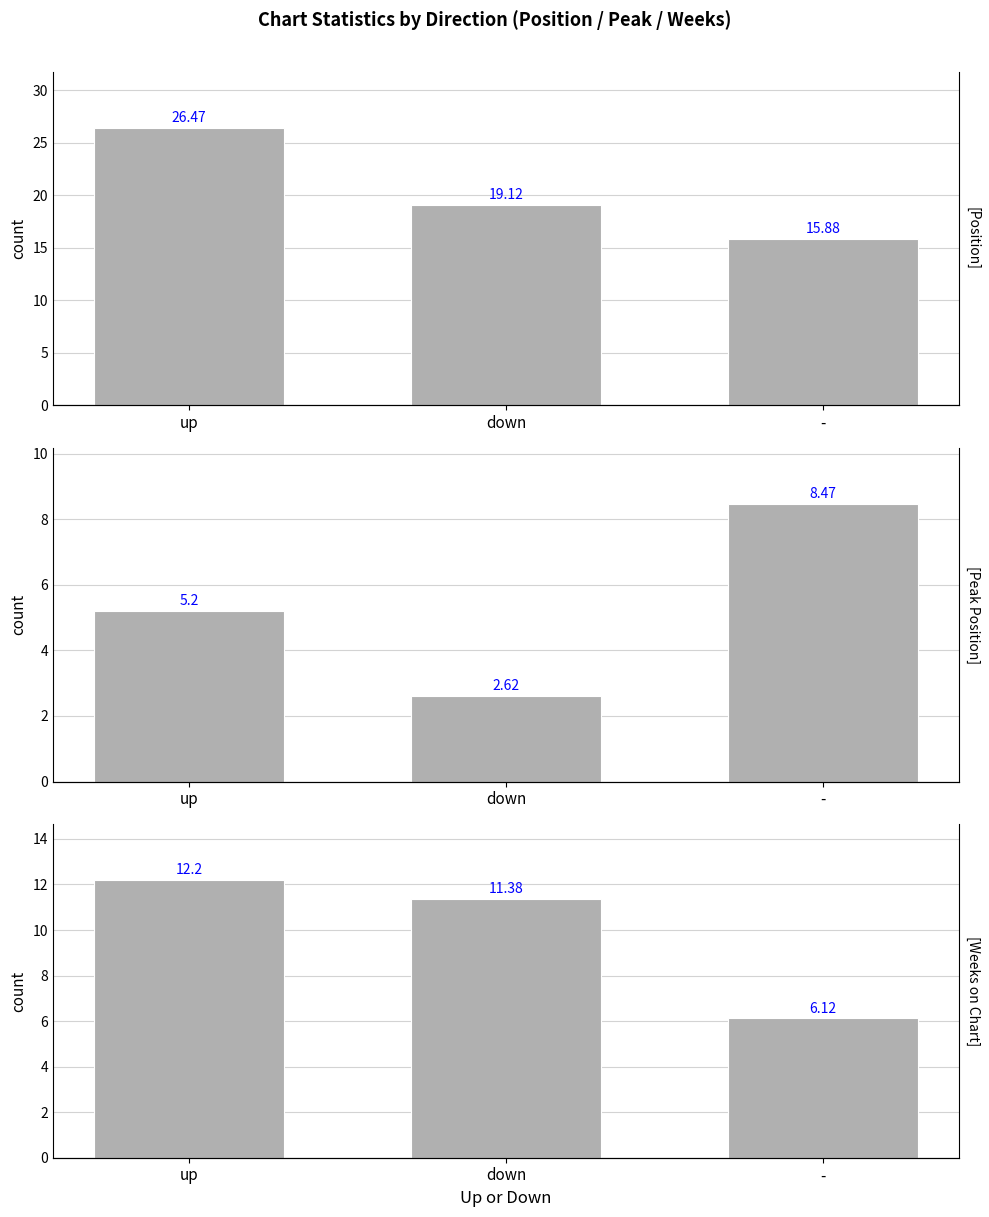

At how many categories does at least one series exceed 14?

3